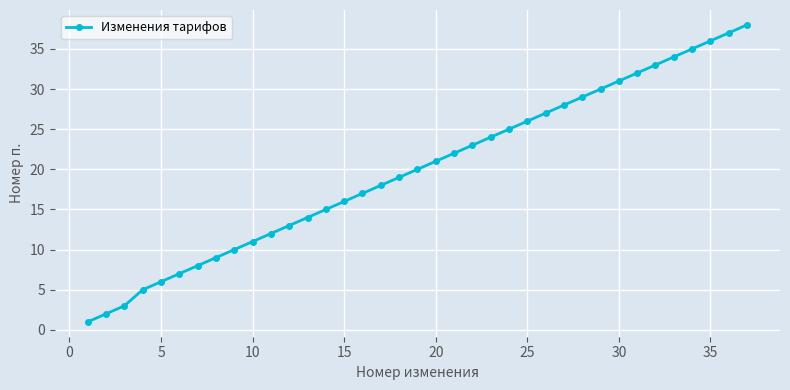

What is the average value?

20